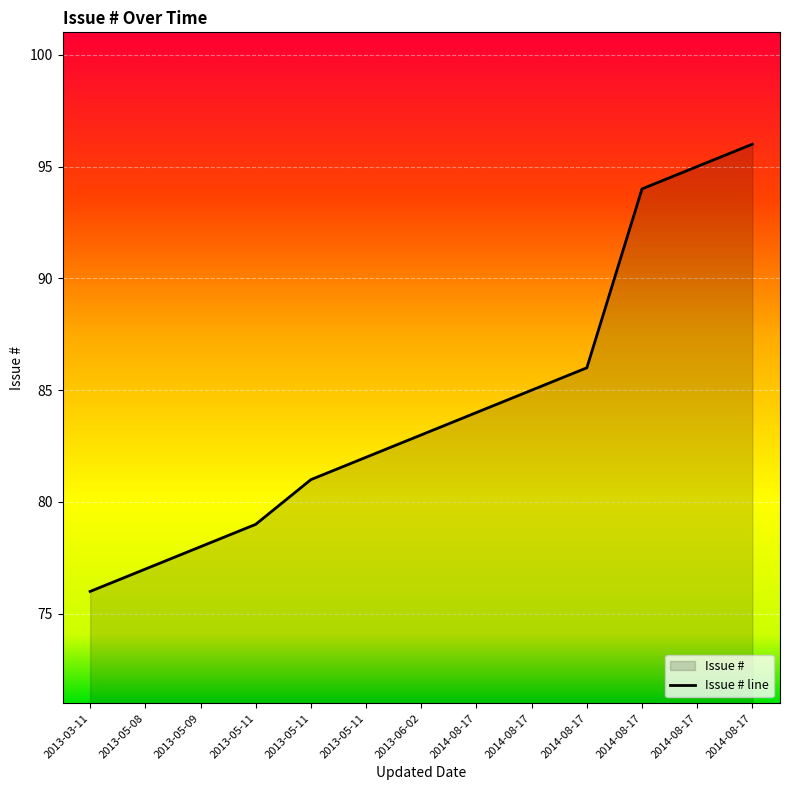

What is the smallest value displayed?

76